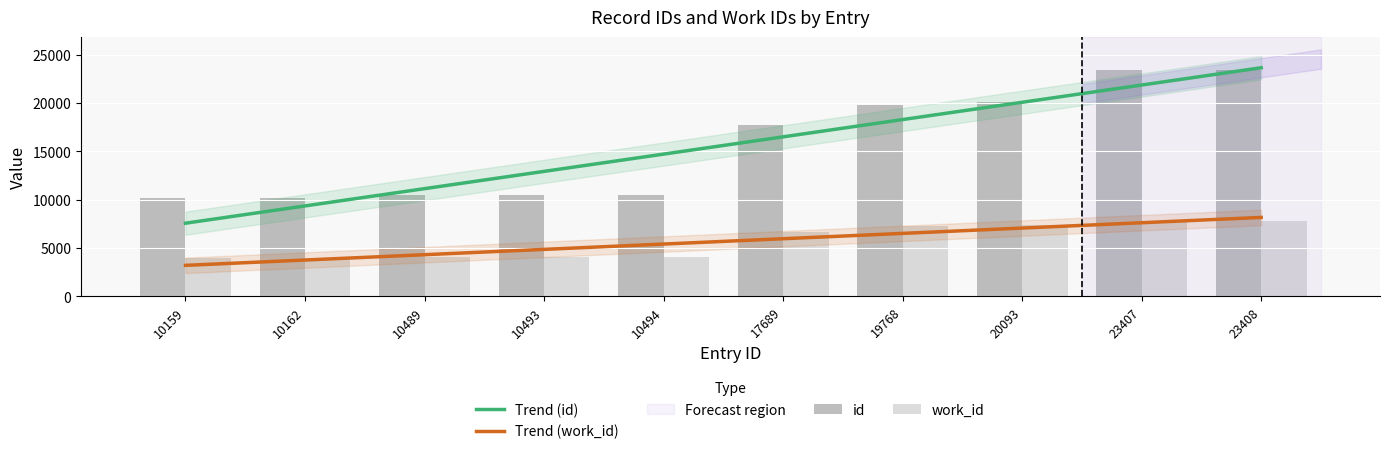

What is the value of the work_id bar at the 5th from the left?

4050